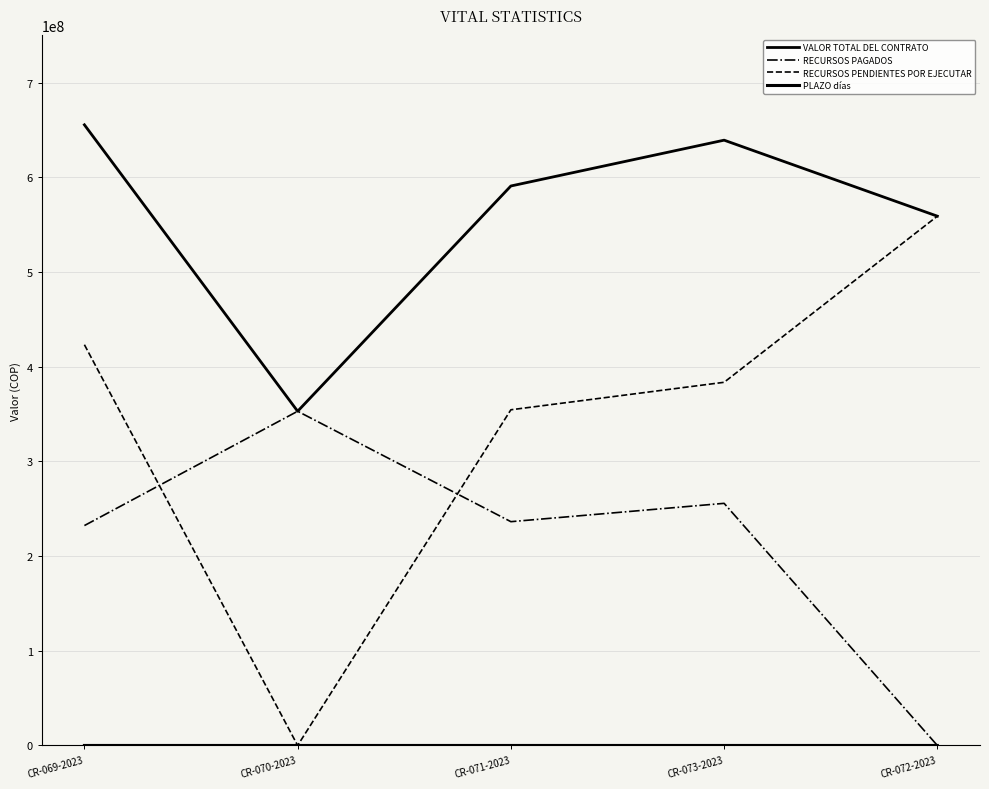

What is the difference between the VALOR TOTAL DEL CONTRATO values at CR-071-2023 and CR-070-2023?

237897476.8